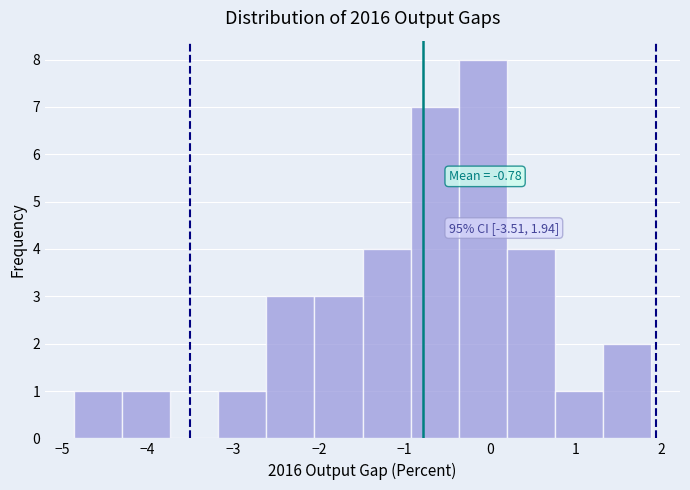

Which range on the x-axis has the tallest bar?

-0.4 to 0.2